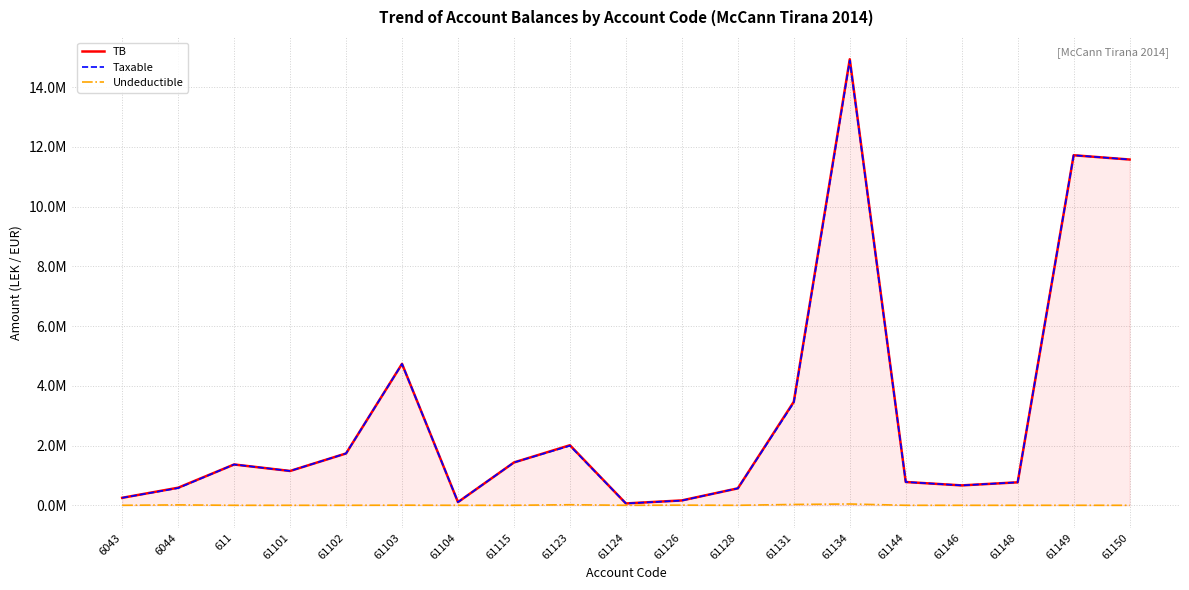

What is the difference between the second highest and minimum values in the Undeductible series?

28000.0